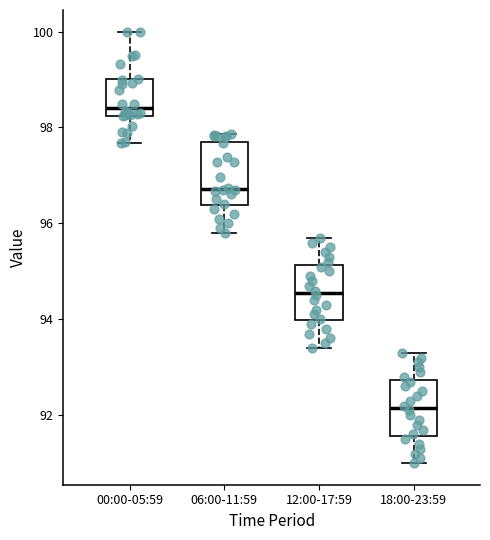

Which box has the highest median line?

00:00-05:59